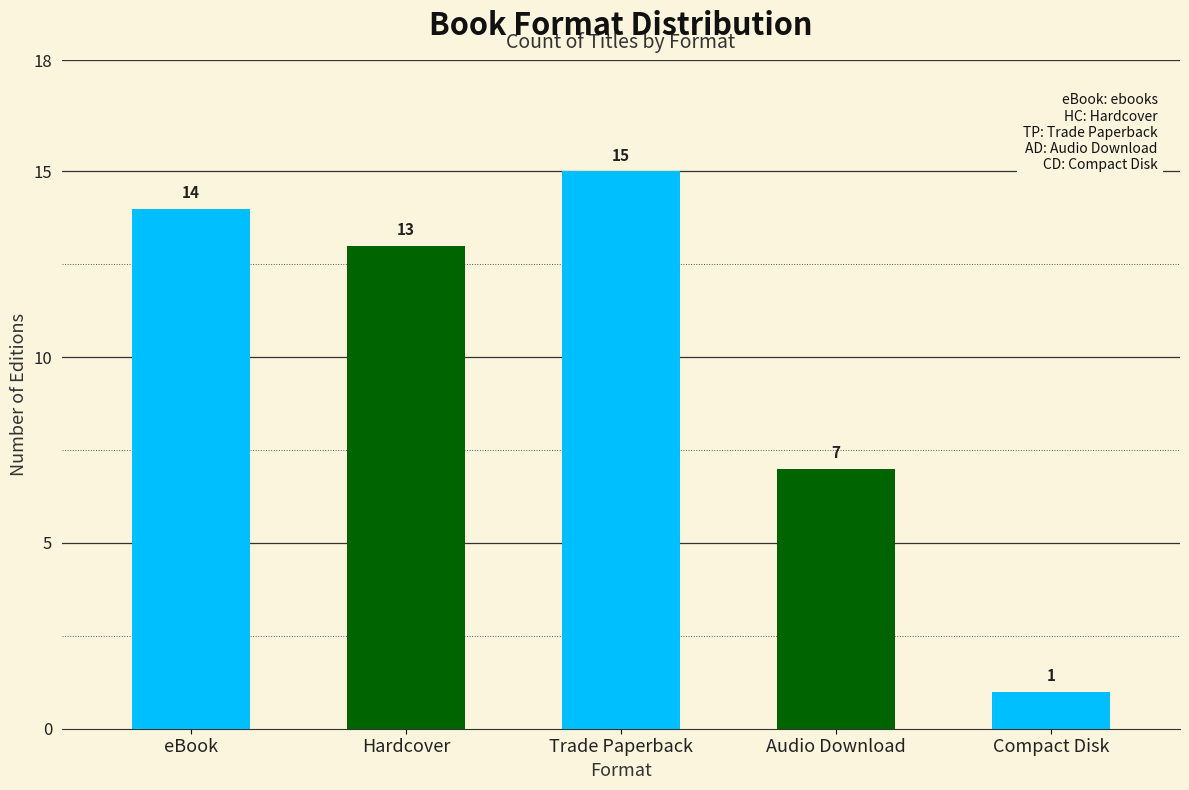

Which category has the lowest value across all series?

Compact Disk